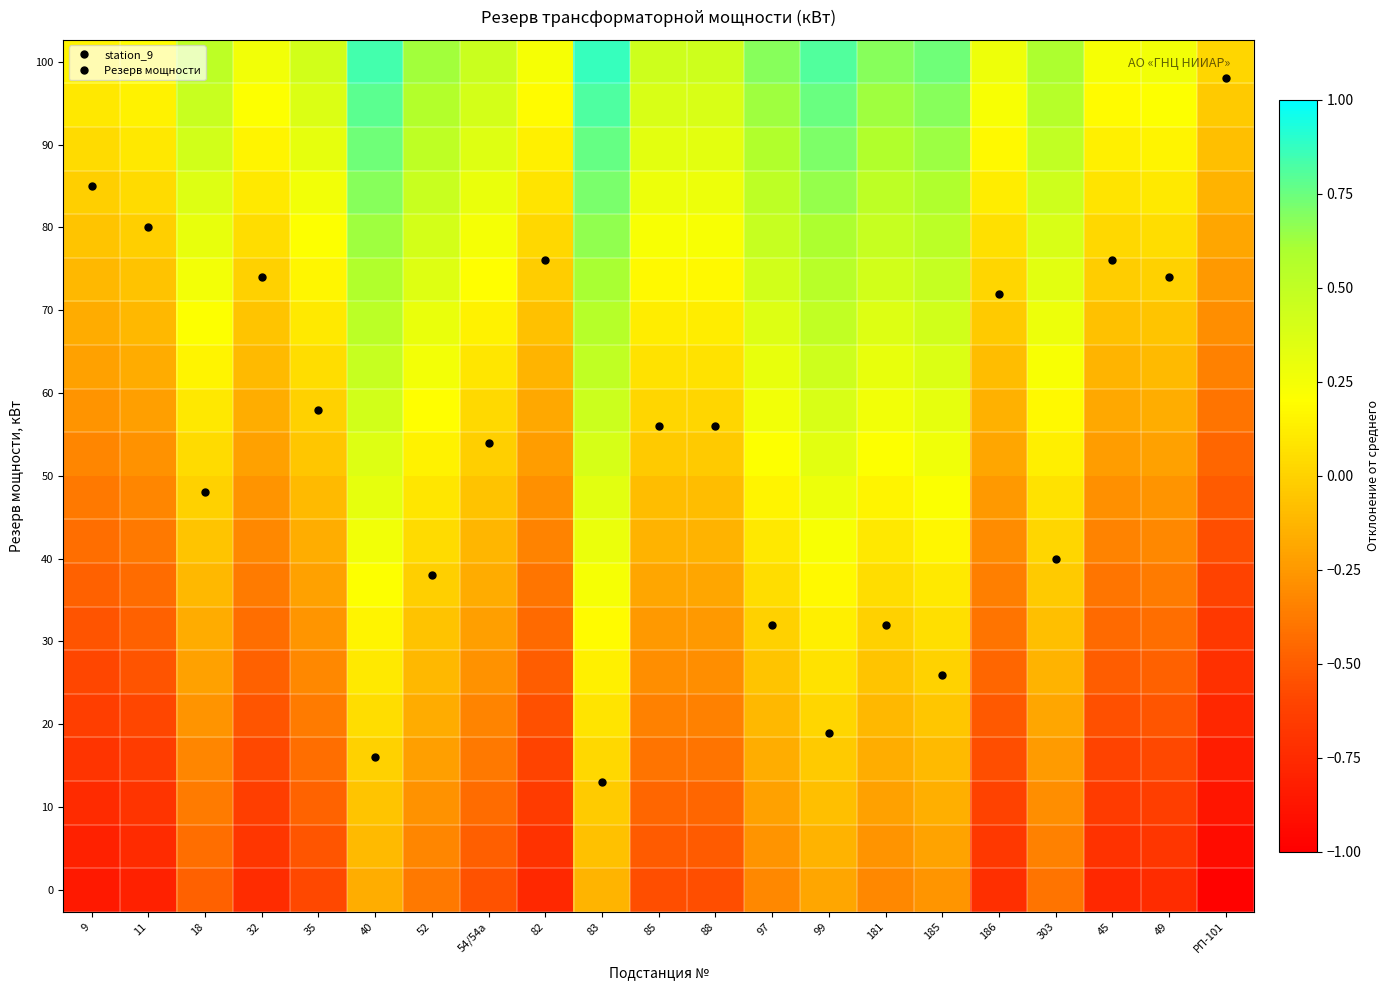

How many data points does each series have?

21